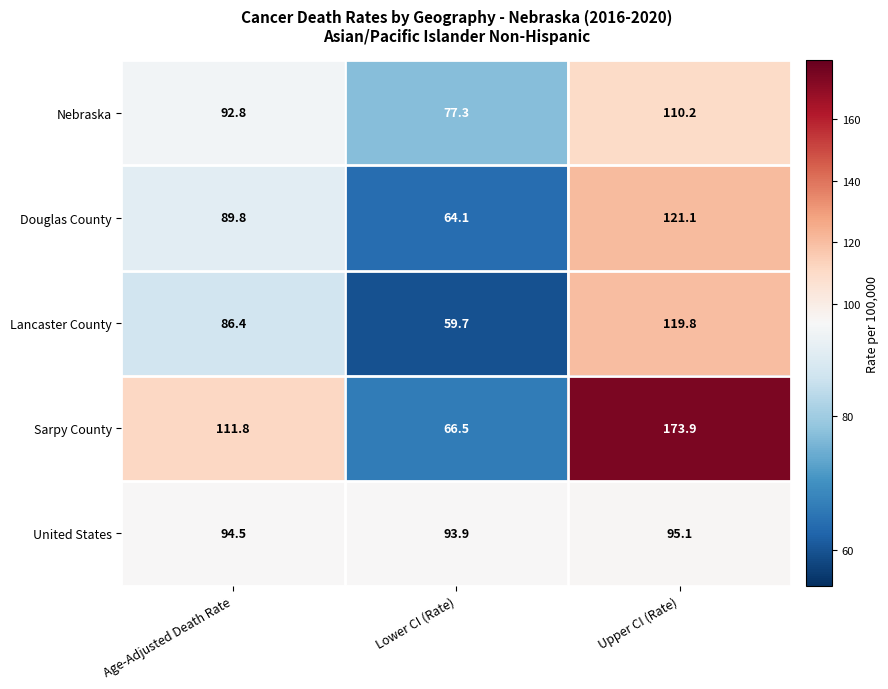

At how many categories does at least one series exceed 145?

1